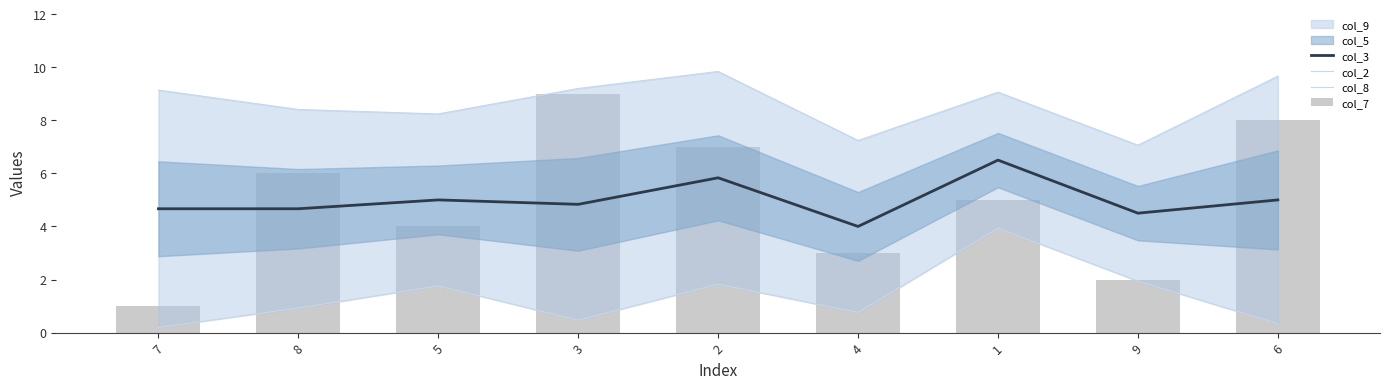

True or false: col_2 has a value of 5.4 at 5.

False